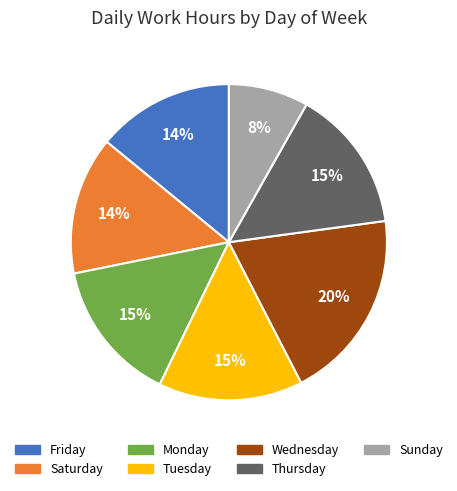

Is there a majority slice in this chart?

No